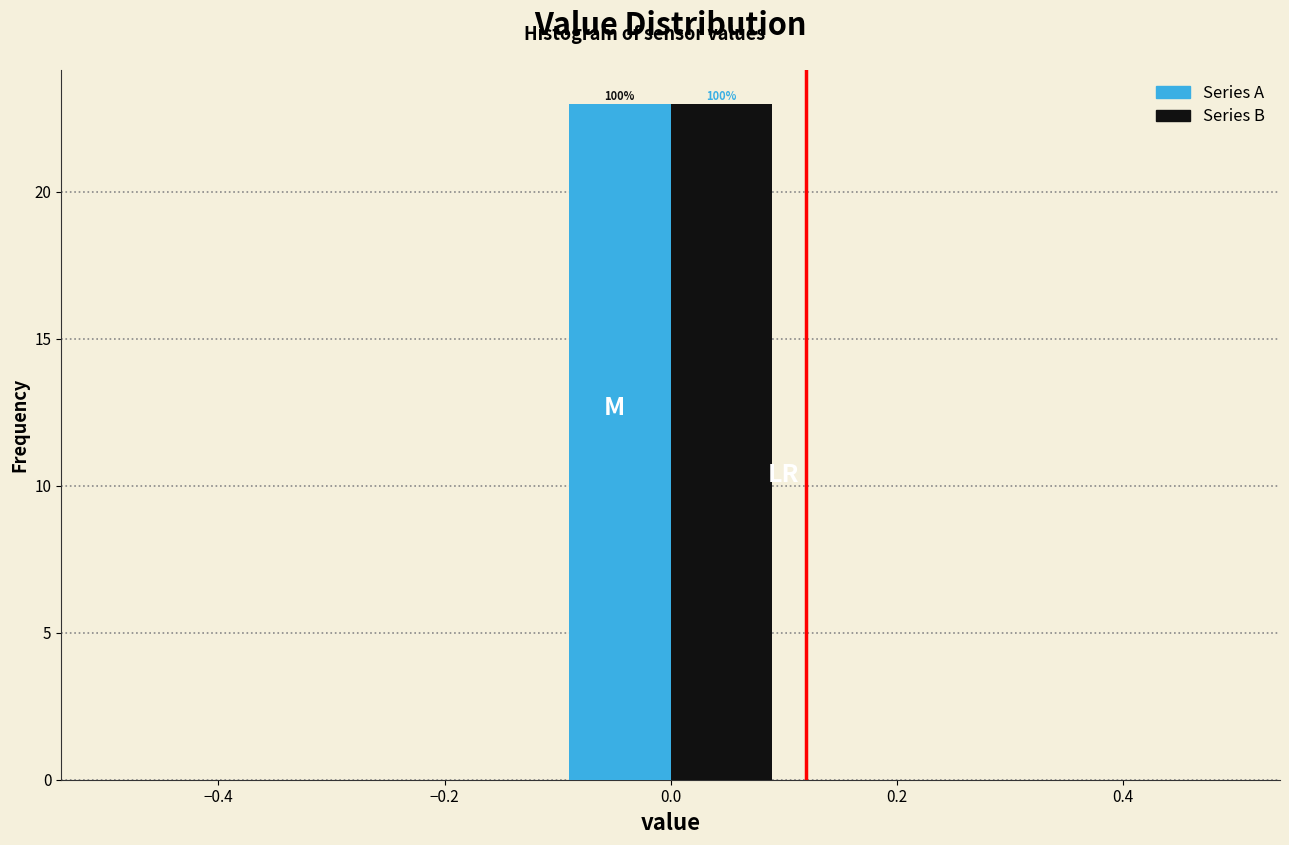

In the Series A series, which range on the x-axis has the tallest bar?

-0.1 to 0.1